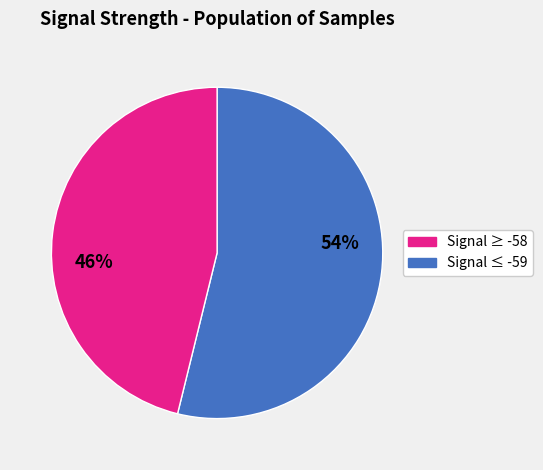

Does any single category account for the majority?

Yes